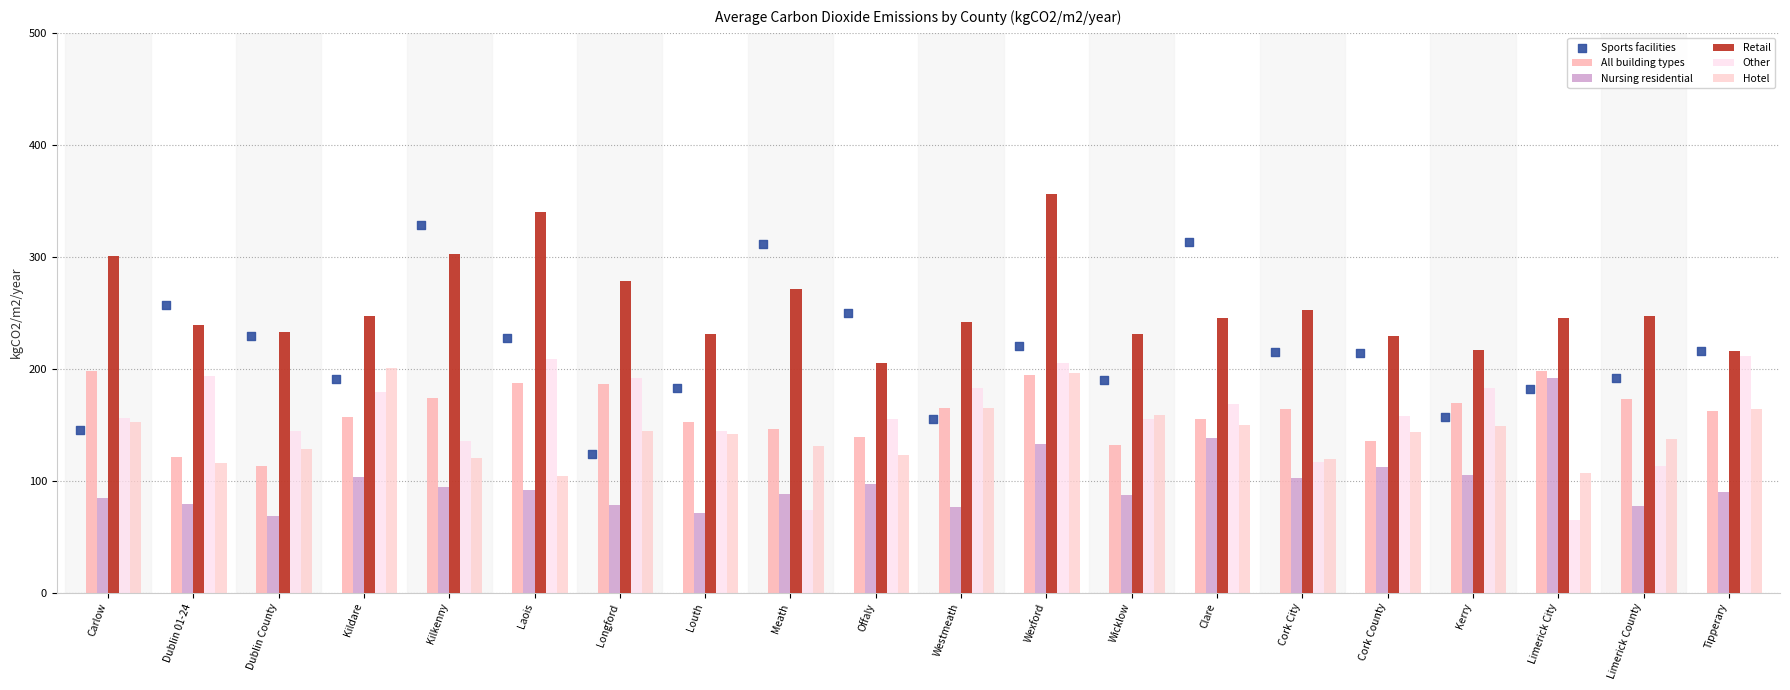

Which series contains the lowest Y value?

Other